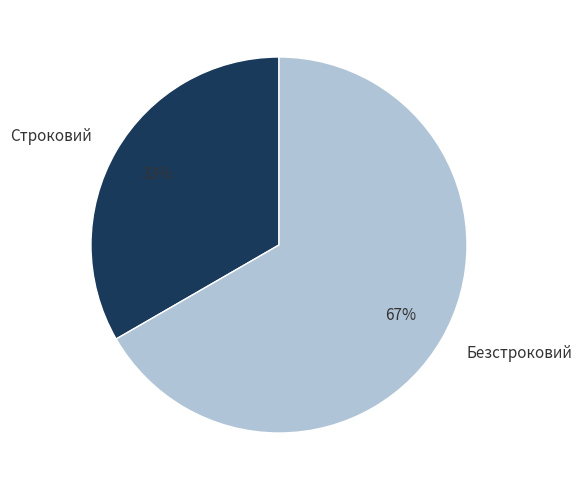

What is the ratio of the value at Строковий to the value at Безстроковий?

0.5